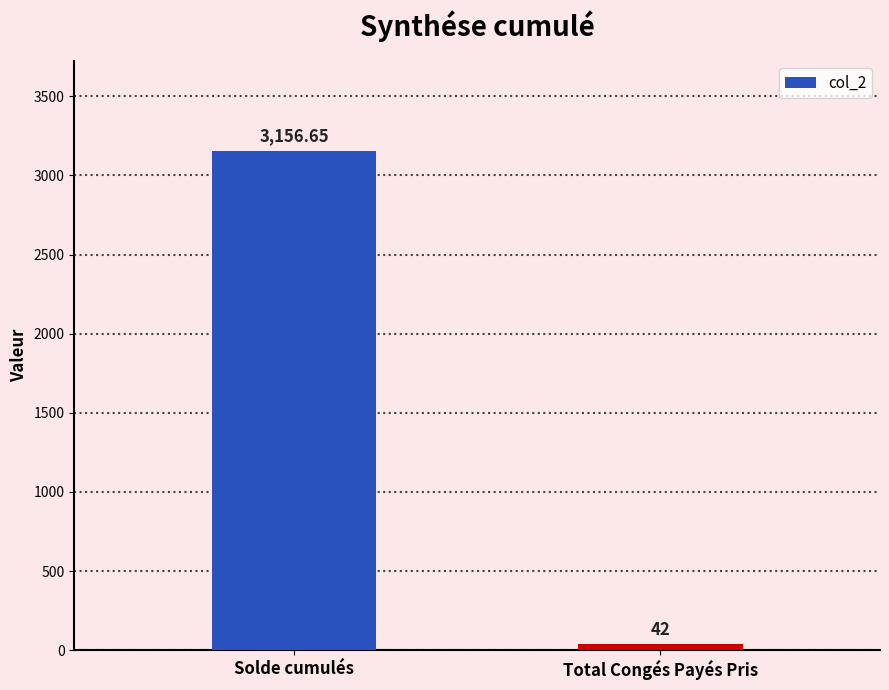

At which category does the chart reach its peak across all series?

Solde cumulés